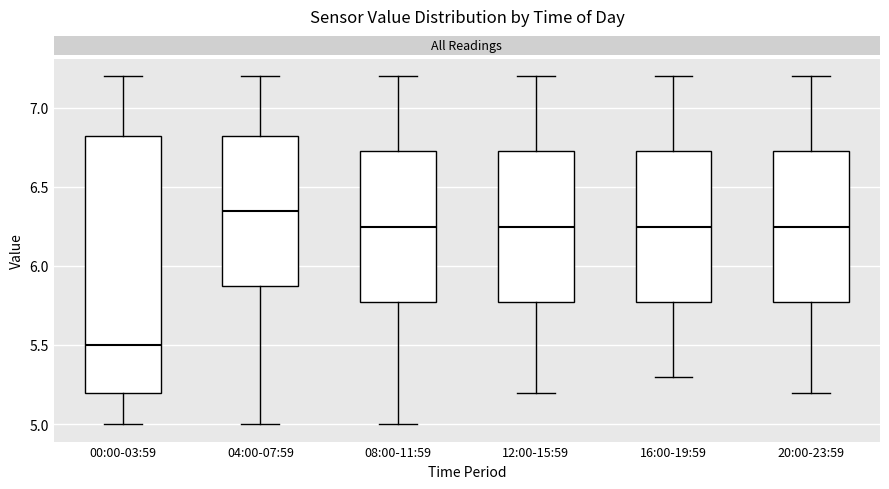

Comparing the boxes themselves (not the whiskers), which one is the tallest?

00:00-03:59